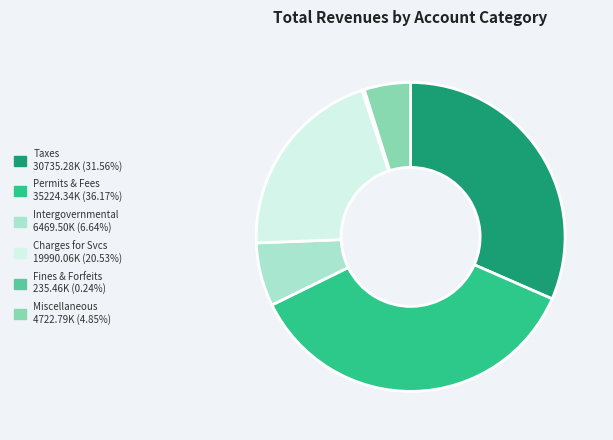

Is there a majority slice in this chart?

No